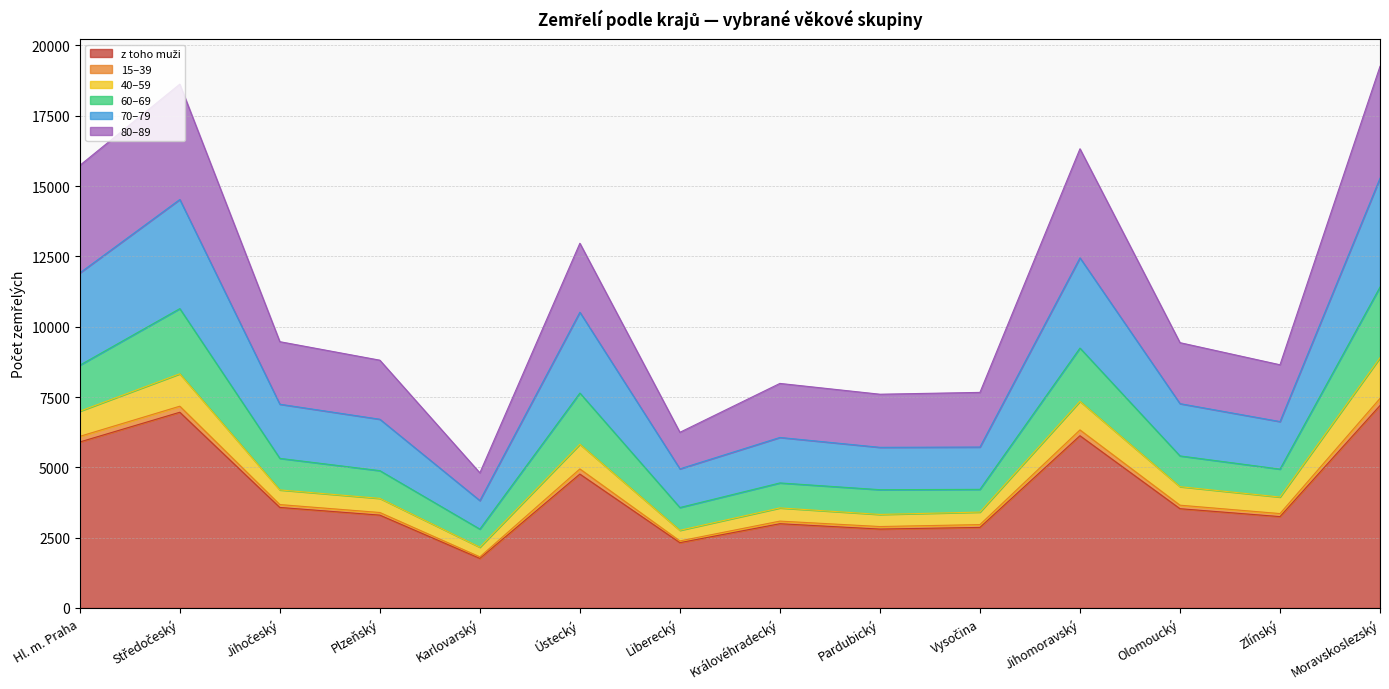

Count the number of data series in this chart.

6